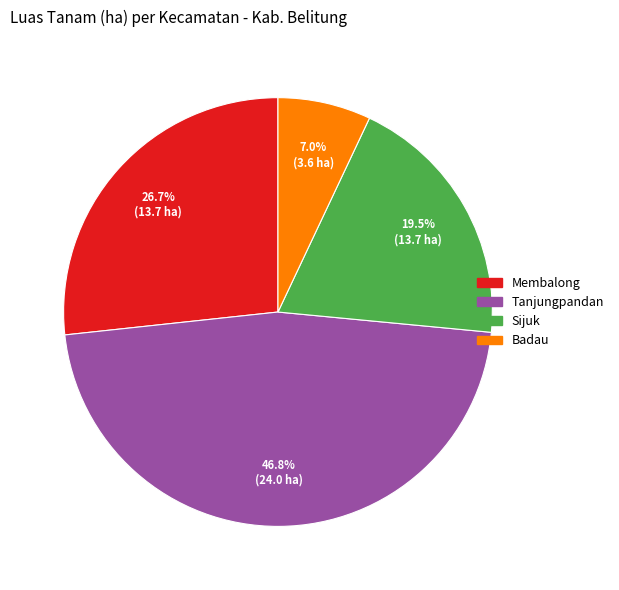

To the nearest percent, what is the average slice percentage?

25%